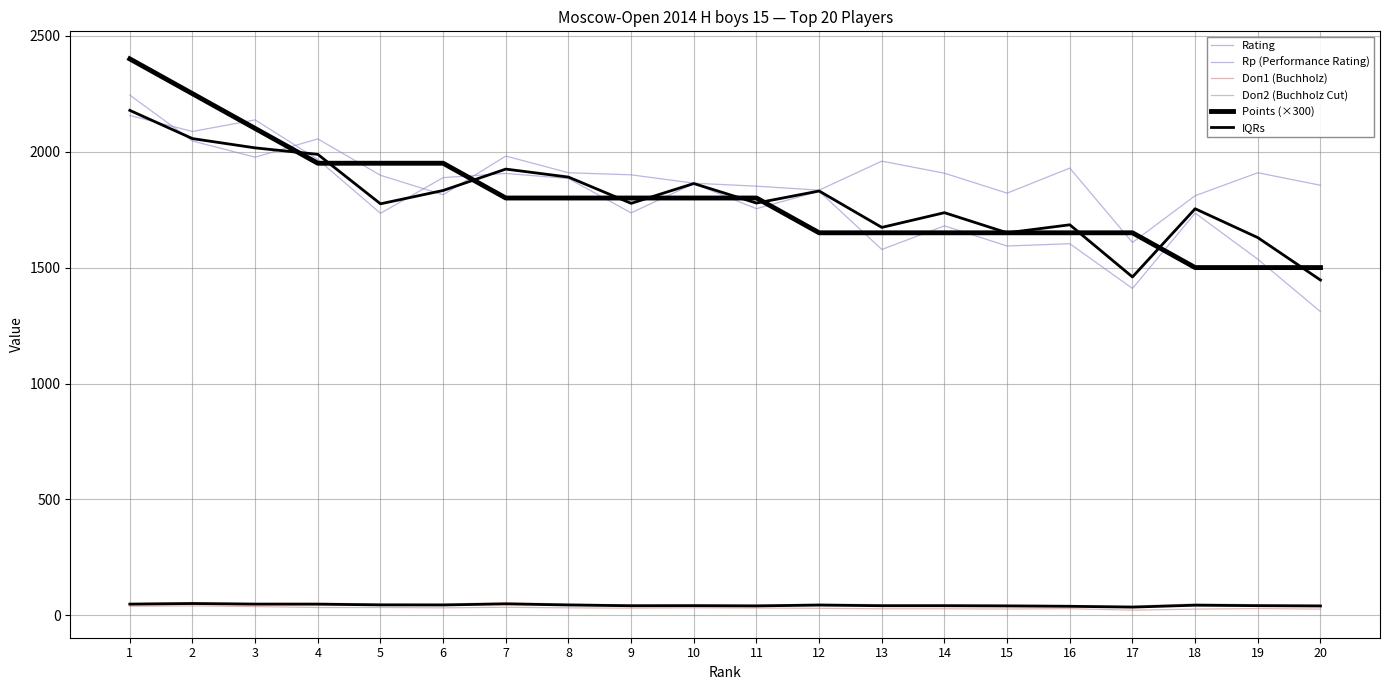

What is the greatest value displayed?

2400.0